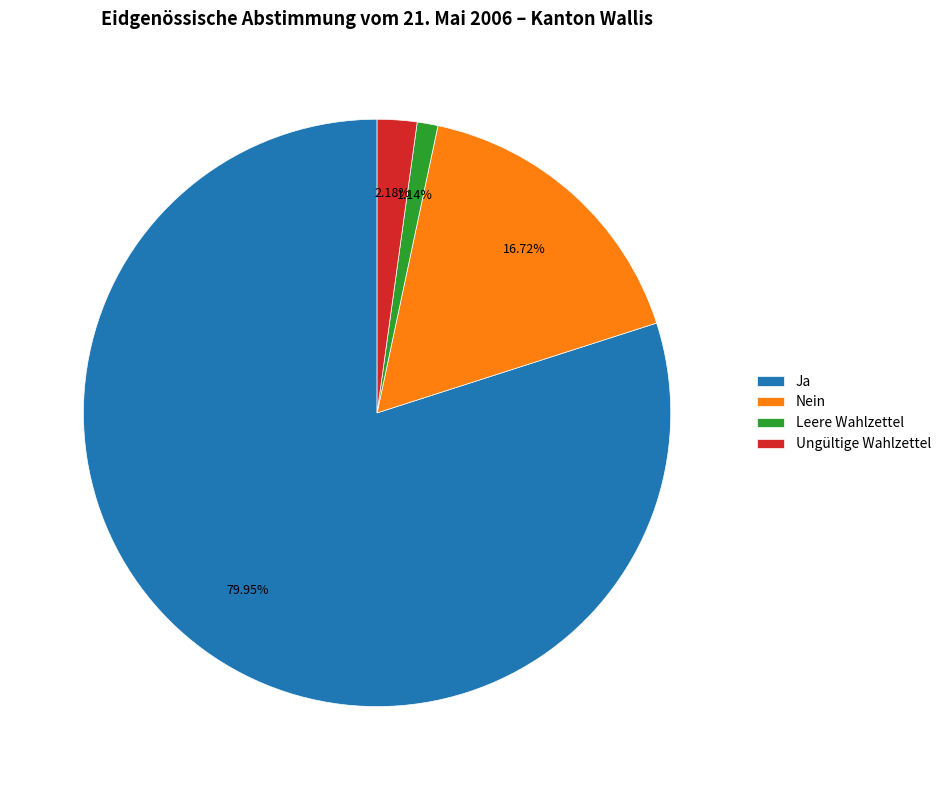

What is the ratio of the value at Nein to the value at Ungültige Wahlzettel?

7.7